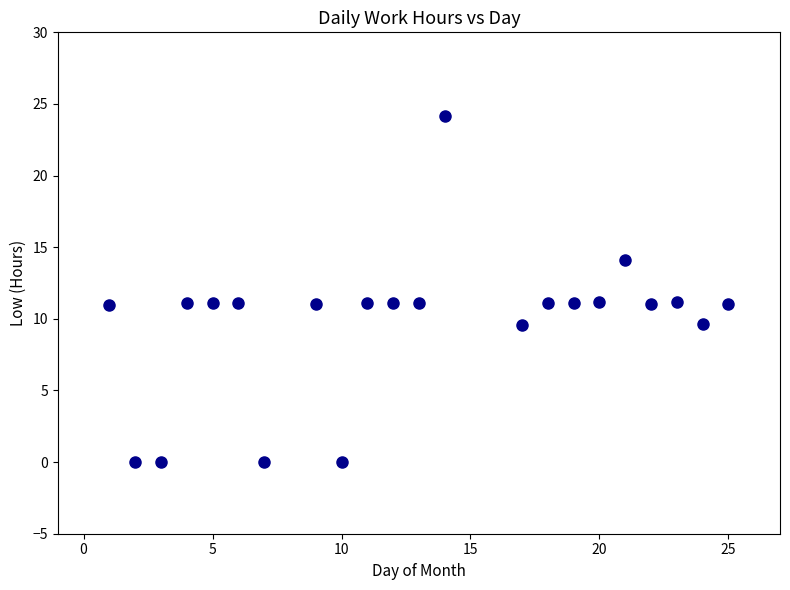

What is the range of X values (max minus min)?

24.0